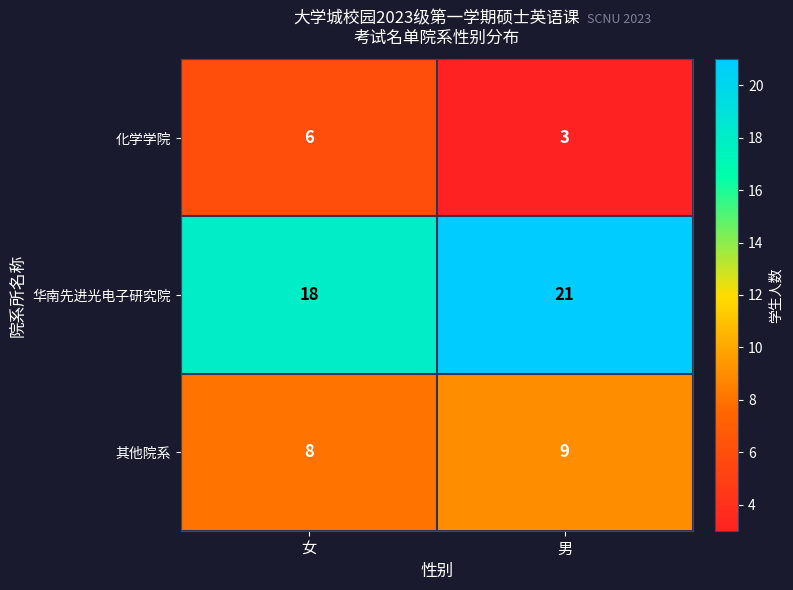

How many categories are shown in the chart?

2